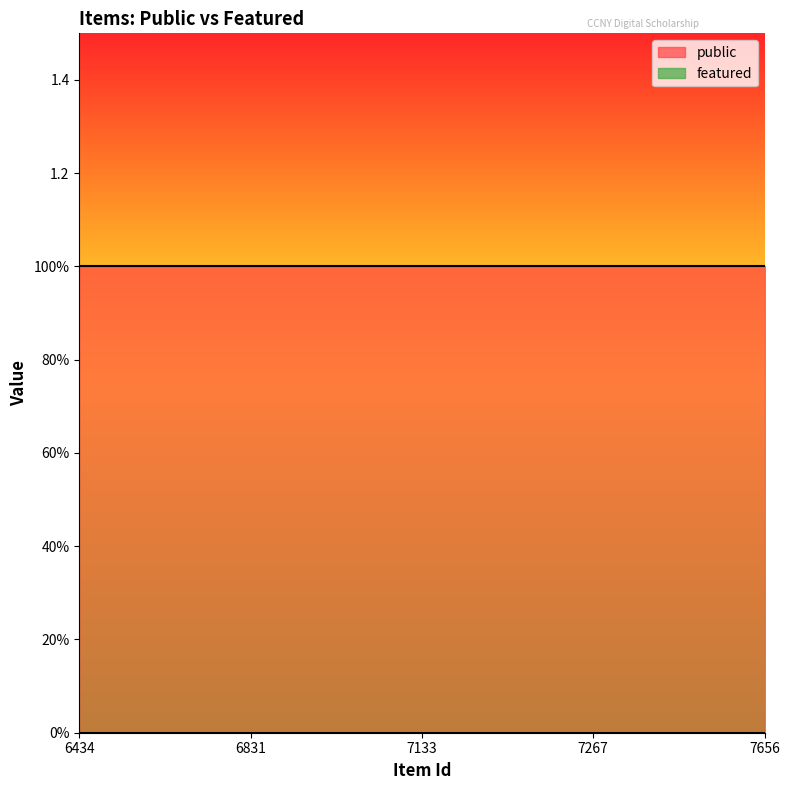

What is the maximum value for public?

1